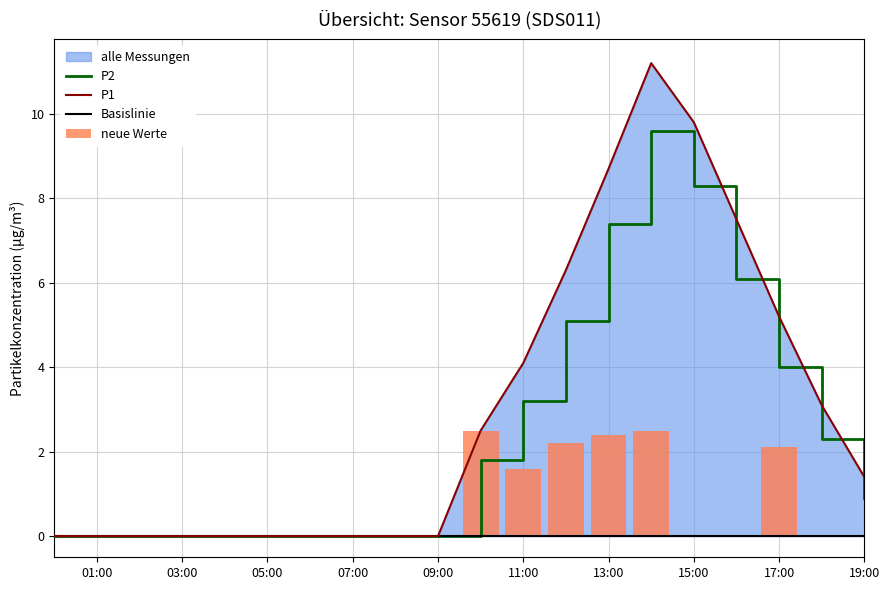

True or false: P2 has a value of 4.0 at 01:00.

False